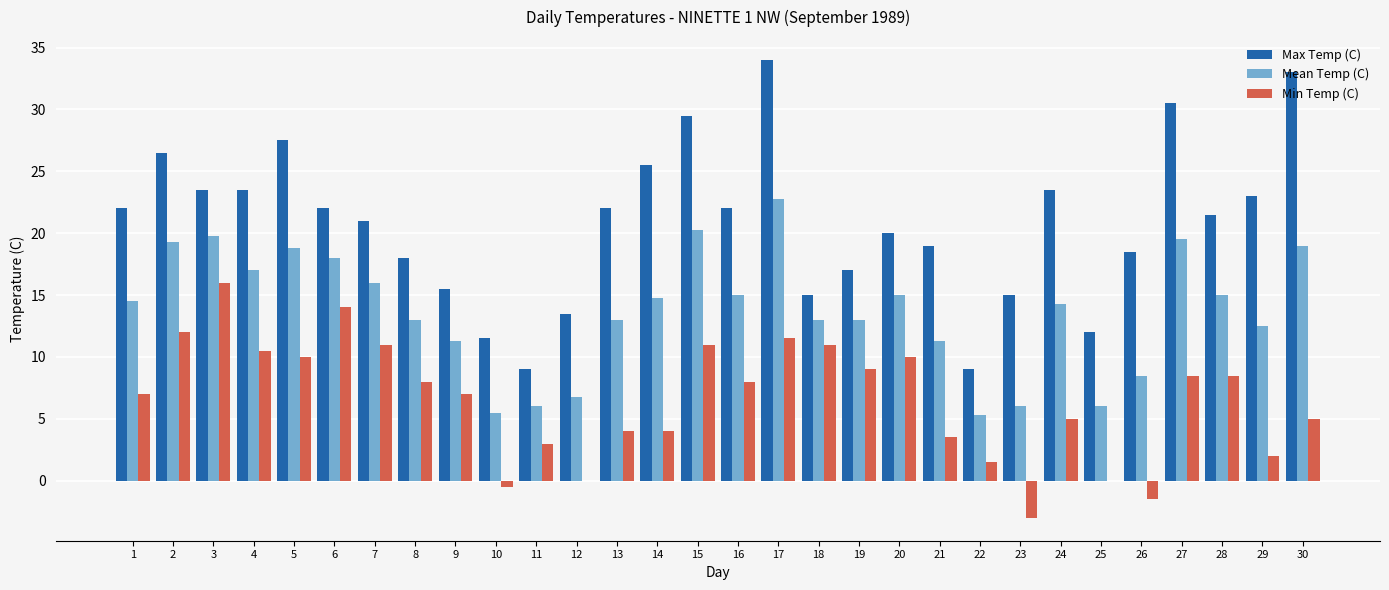

Reading right to left, transcribe all the data shown in this chart.

Max Temp (C): 33.0	23.0	21.5	30.5	18.5	12.0	23.5	15.0	9.0	19.0	20.0	17.0	15.0	34.0	22.0	29.5	25.5	22.0	13.5	9.0	11.5	15.5	18.0	21.0	22.0	27.5	23.5	23.5	26.5	22.0
Mean Temp (C): 19.0	12.5	15.0	19.5	8.5	6.0	14.3	6.0	5.3	11.3	15.0	13.0	13.0	22.8	15.0	20.3	14.8	13.0	6.8	6.0	5.5	11.3	13.0	16.0	18.0	18.8	17.0	19.8	19.3	14.5
Min Temp (C): 5.0	2.0	8.5	8.5	-1.5	0.0	5.0	-3.0	1.5	3.5	10.0	9.0	11.0	11.5	8.0	11.0	4.0	4.0	0.0	3.0	-0.5	7.0	8.0	11.0	14.0	10.0	10.5	16.0	12.0	7.0